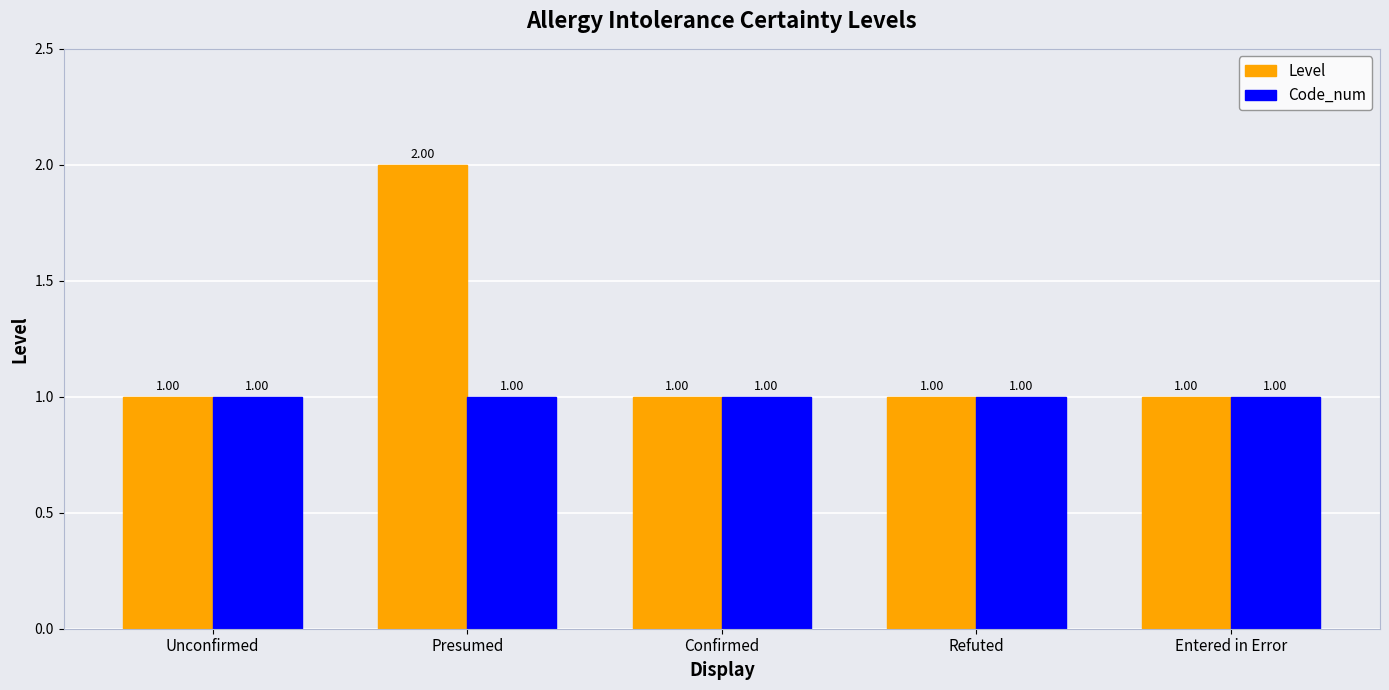

Which category has the highest value across all series?

Presumed